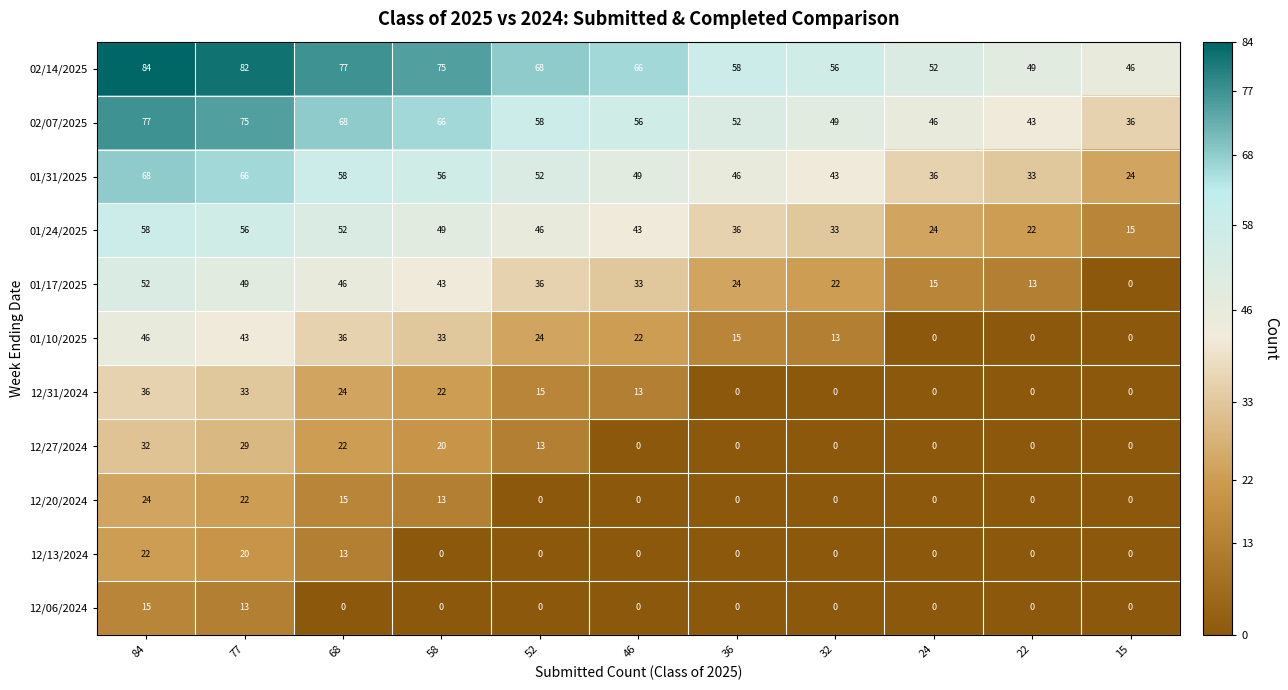

True or false: 01/17/2025 has a value of 33 at 46.

True